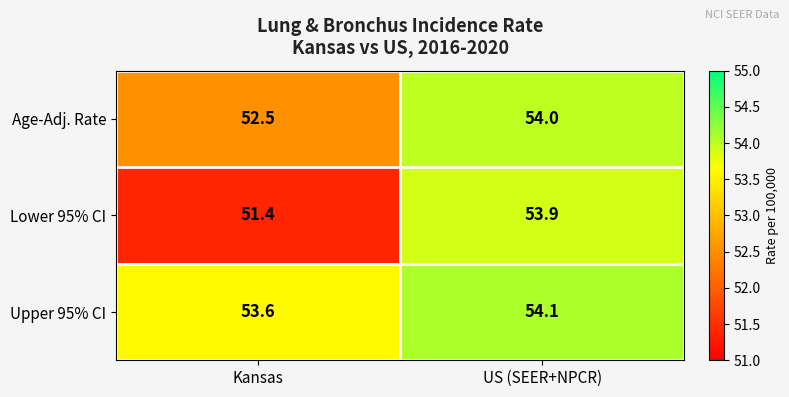

What is the spread (max minus min) of values at Kansas?

2.2